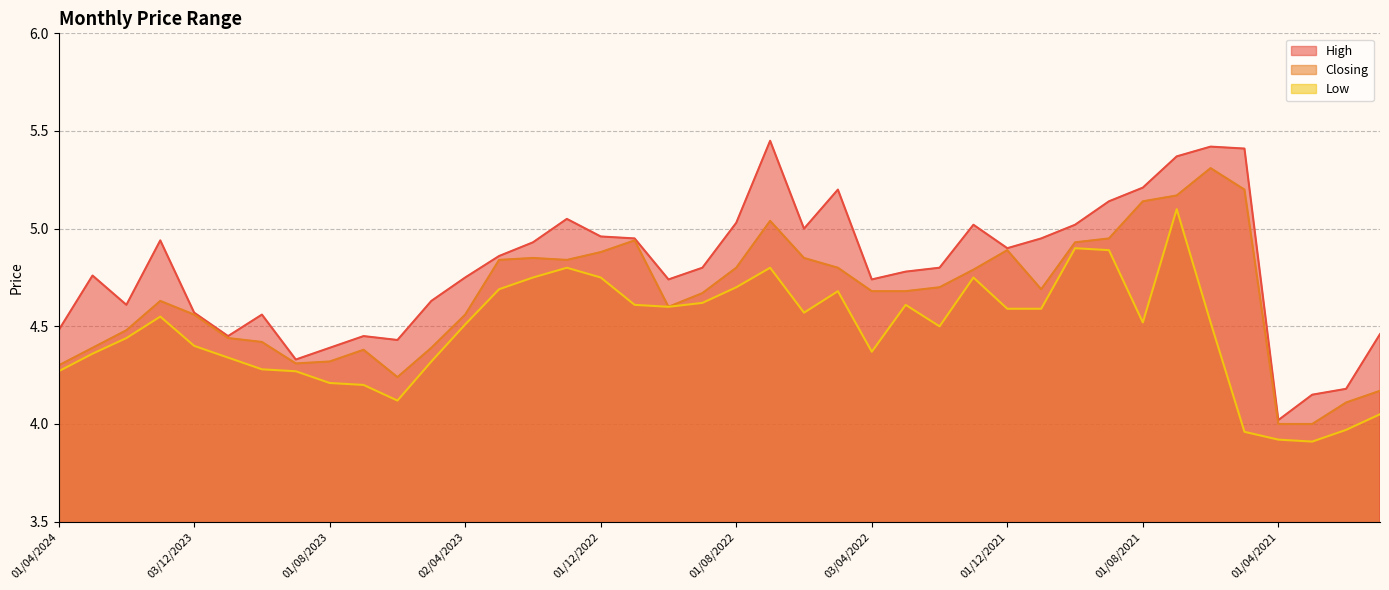

The value of High at 02/10/2022 is 4.7. True or false?

True